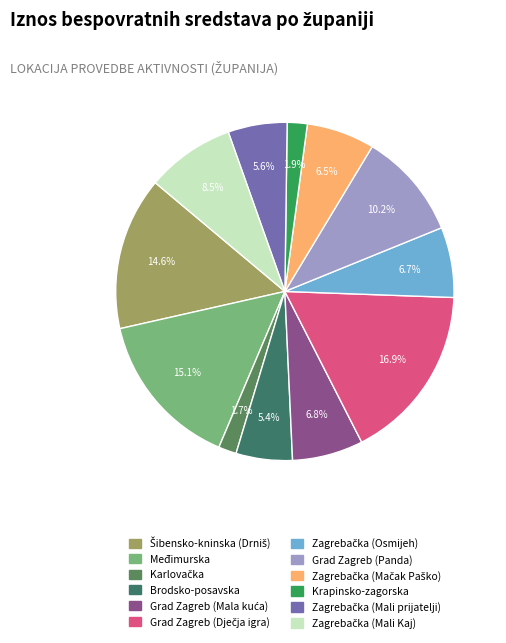

Approximately how many times larger is the value at Zagrebačka (Mačak Paško) compared to Zagrebačka (Mali Kaj)?

0.8